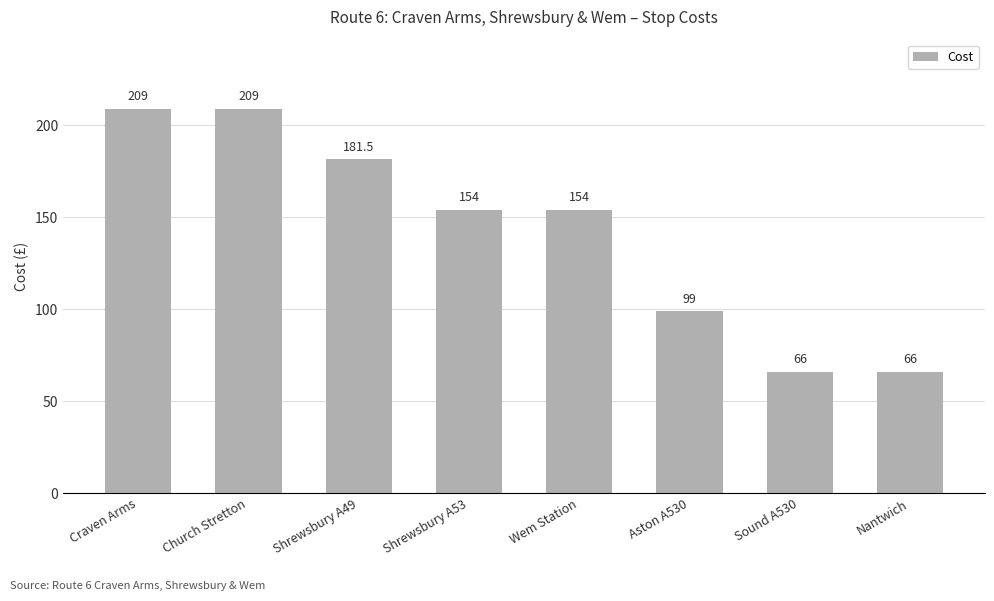

What is the maximum value shown in the chart?

209.0